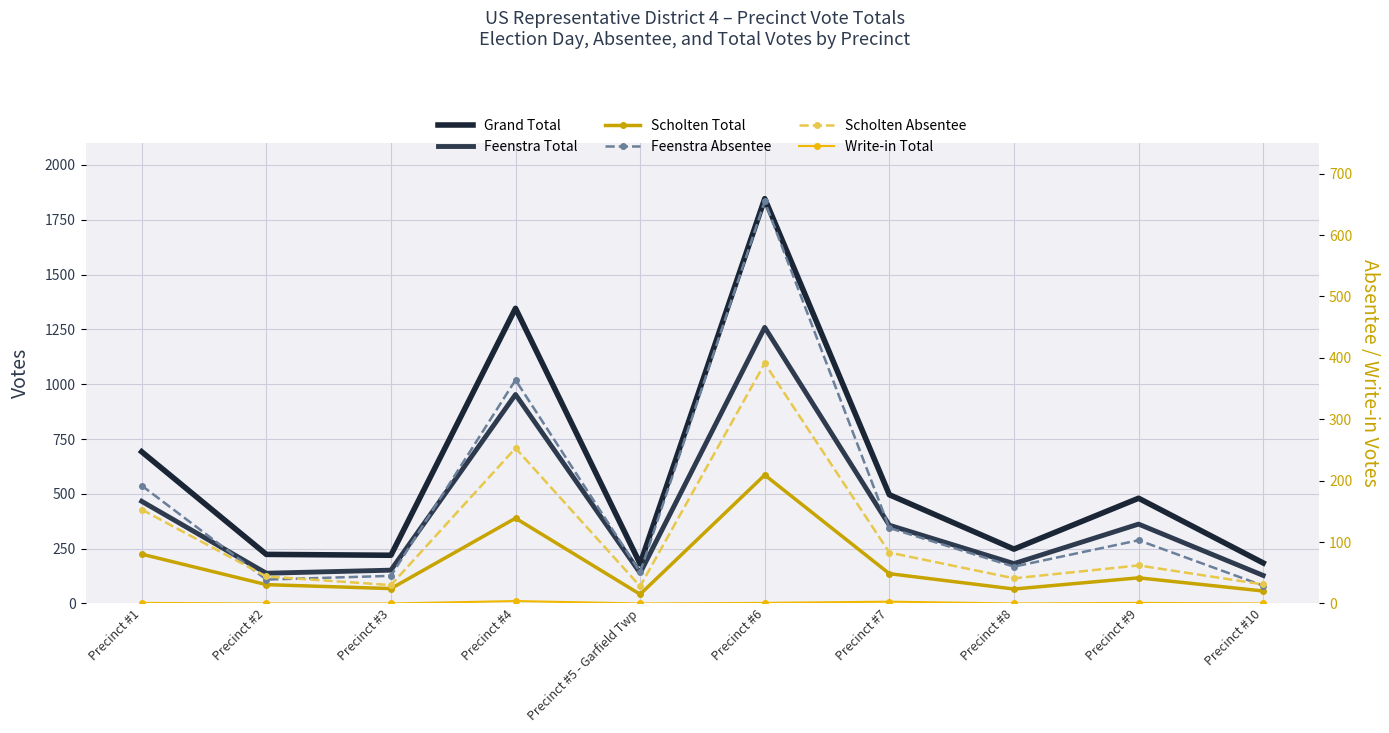

What position from the right is Precinct #2?

9